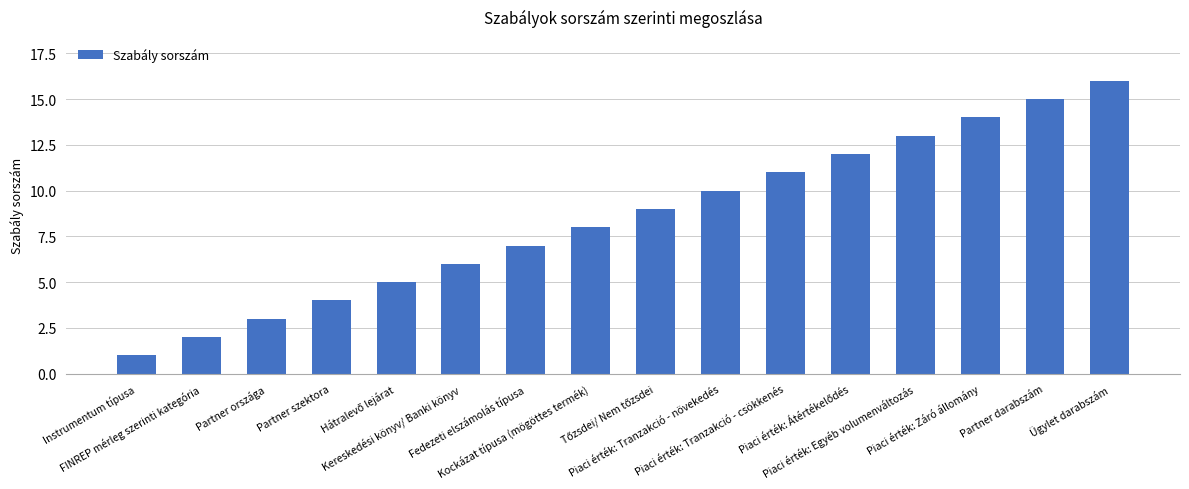

What is the difference between the maximum and minimum values?

15